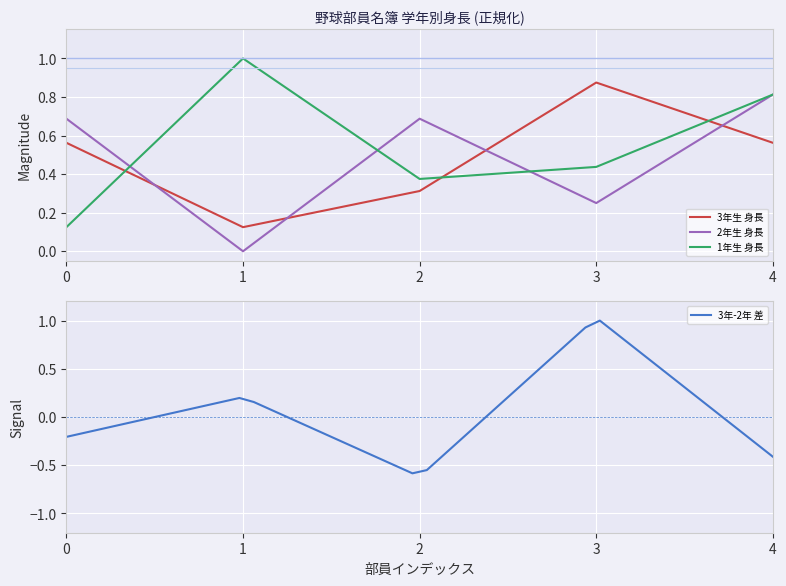

True or false: 2年生 身長 and 3年生 身長 intersect in this chart.

True